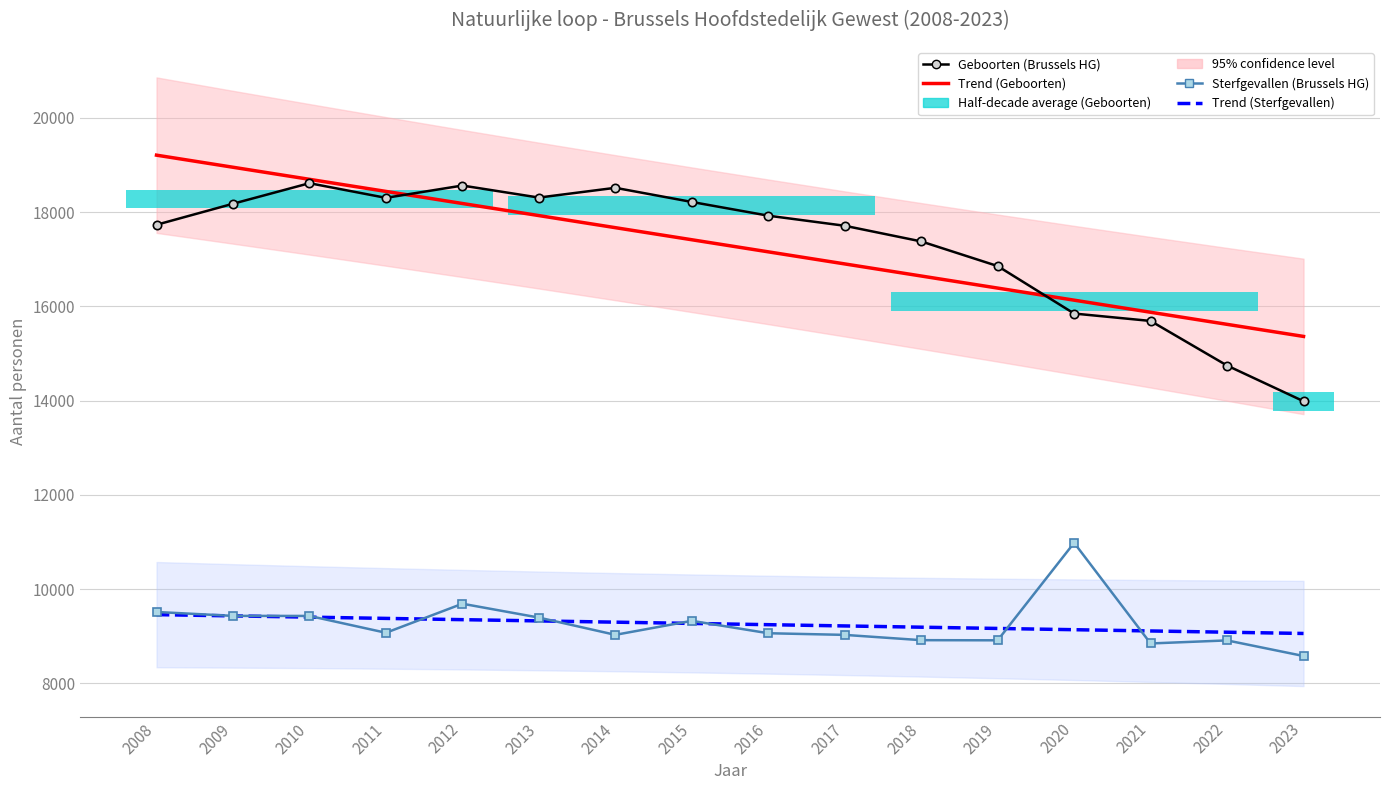

Is it true that Sterfgevallen (Brussels HG) equals 5194.5 at 2012?

False